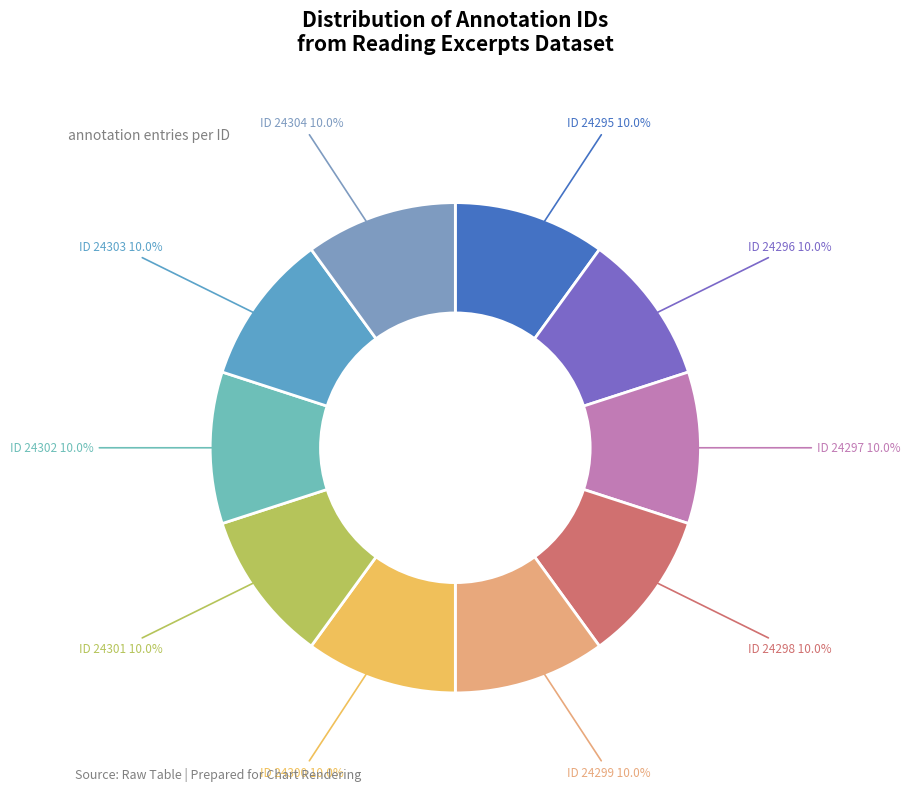

How many slices are in this pie chart?

10